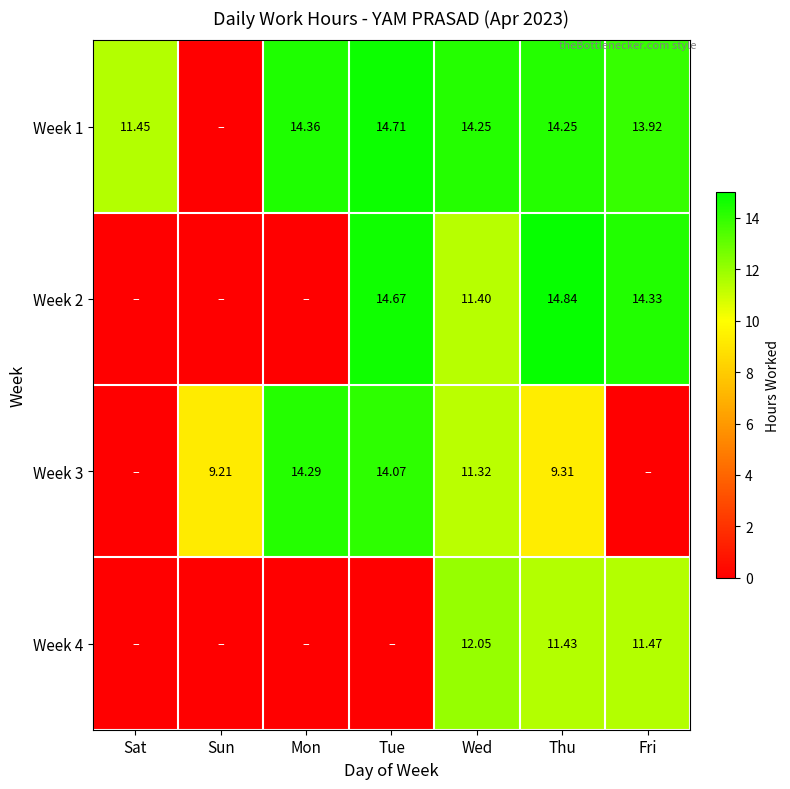

Is the value of Week 4 at Fri greater than the value of Week 3 at Wed?

Yes